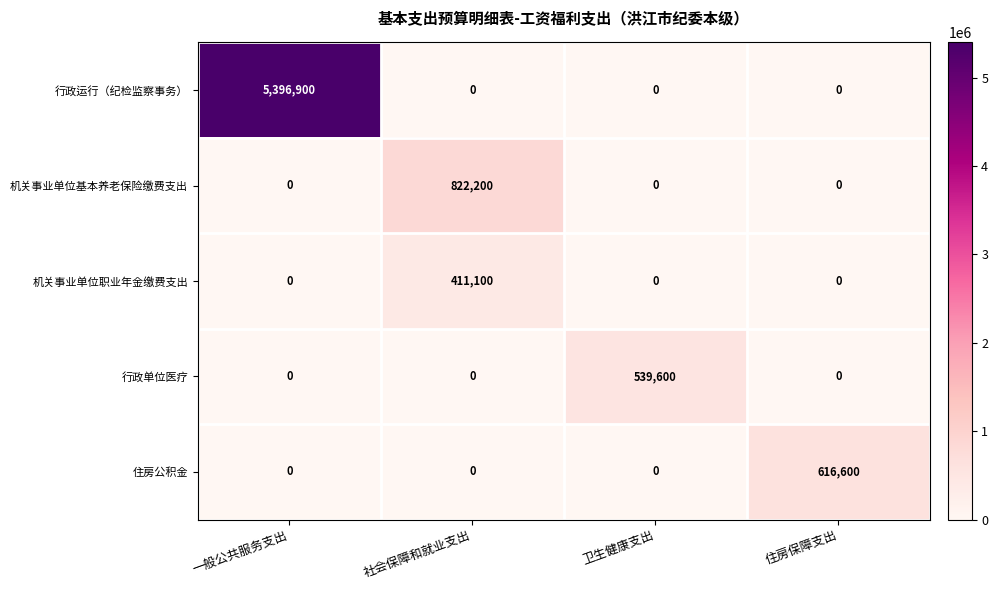

How many data points does each series have?

4